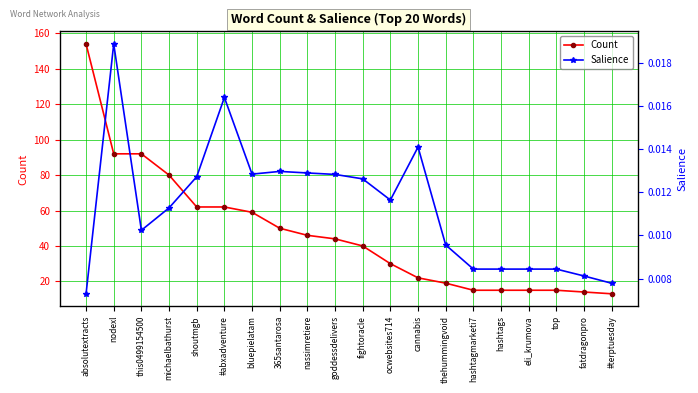

Which has a higher value, eli_krumova or goddessdelivers?

goddessdelivers